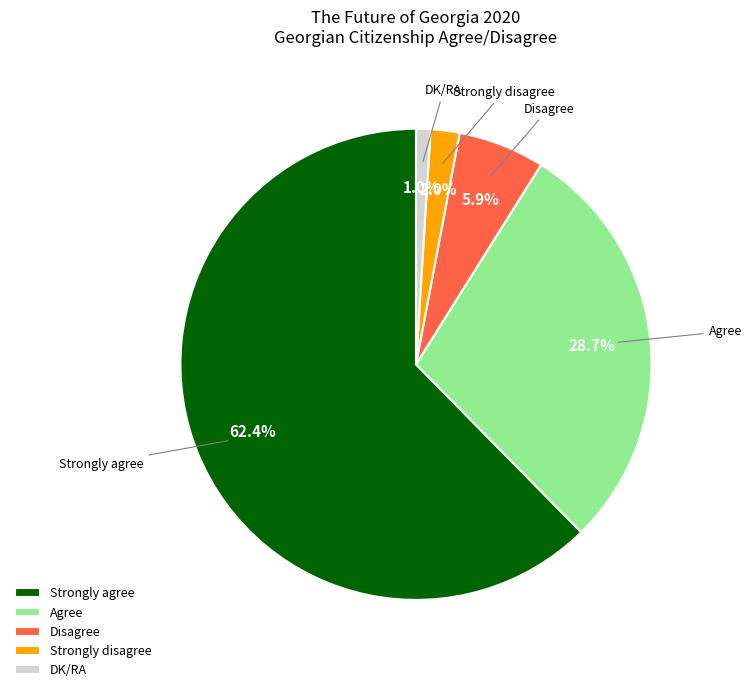

Is there a majority slice in this chart?

Yes